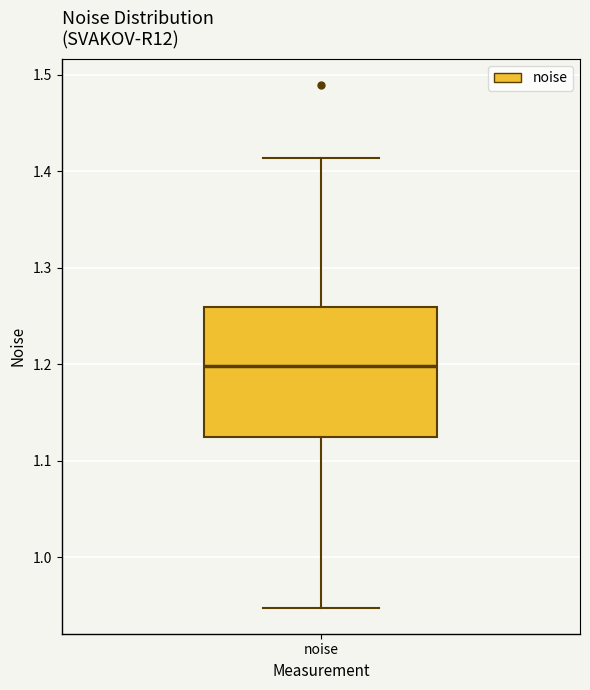

Where is the lower edge of the box for noise on the y-axis? The values are not printed on the chart, so give them approximately, as read against the axis.

1.12